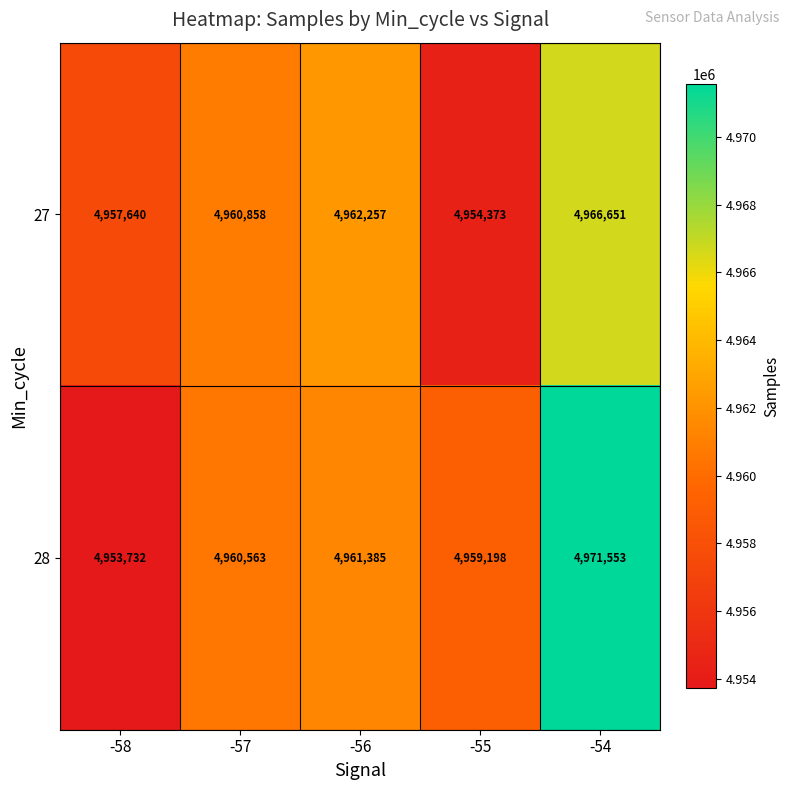

What is the total value across all series at -56?

9923642